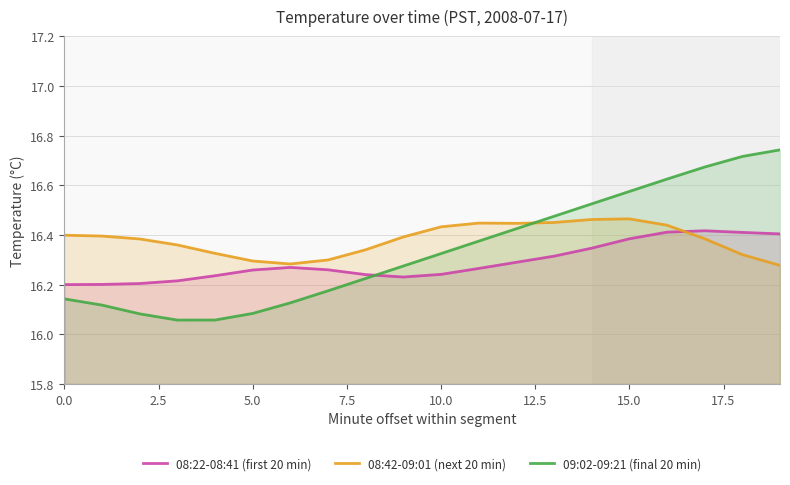

After their last crossing, which series has the higher values: 08:22-08:41 (first 20 min) or 09:02-09:21 (final 20 min)?

09:02-09:21 (final 20 min)